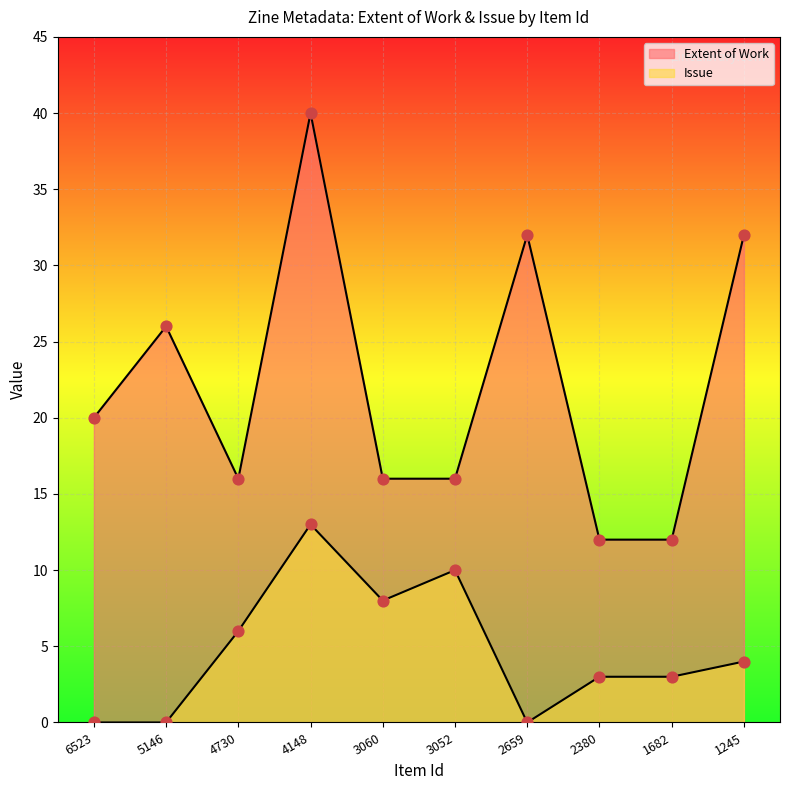

Is the value of Issue at 6523 greater than the value of Extent of Work at 4148?

No